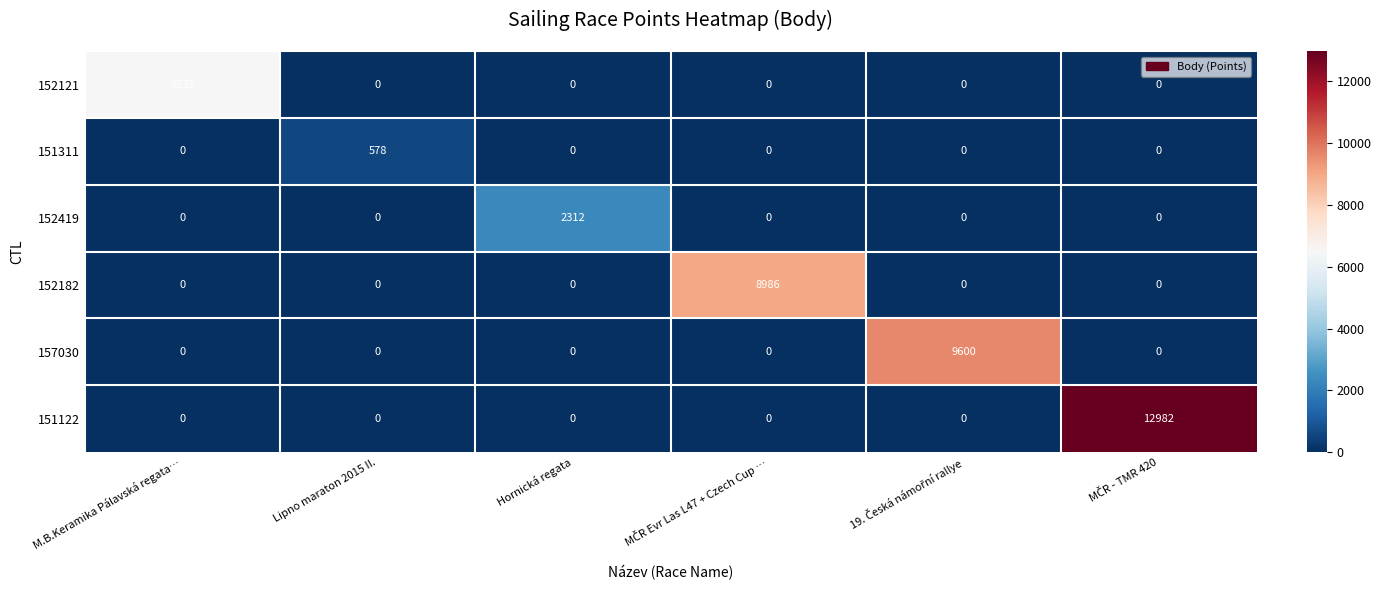

Rank the series by their maximum value, from highest to lowest.

151122, 157030, 152182, 152121, 152419, 151311